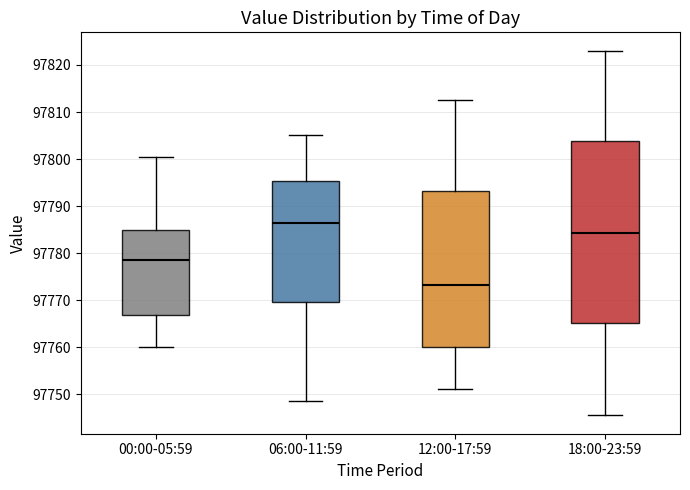

Reading left to right, read every box against the y-axis: the position of its median line, the range the box covers, and the ends of its whiskers. The values are not printed on the chart, so give them approximately, as read against the axis.

00:00-05:59: median 97779, box 97767 to 97785, whiskers 97760 to 97801
06:00-11:59: median 97786, box 97770 to 97795, whiskers 97749 to 97805
12:00-17:59: median 97773, box 97760 to 97793, whiskers 97751 to 97812
18:00-23:59: median 97784, box 97765 to 97804, whiskers 97746 to 97823